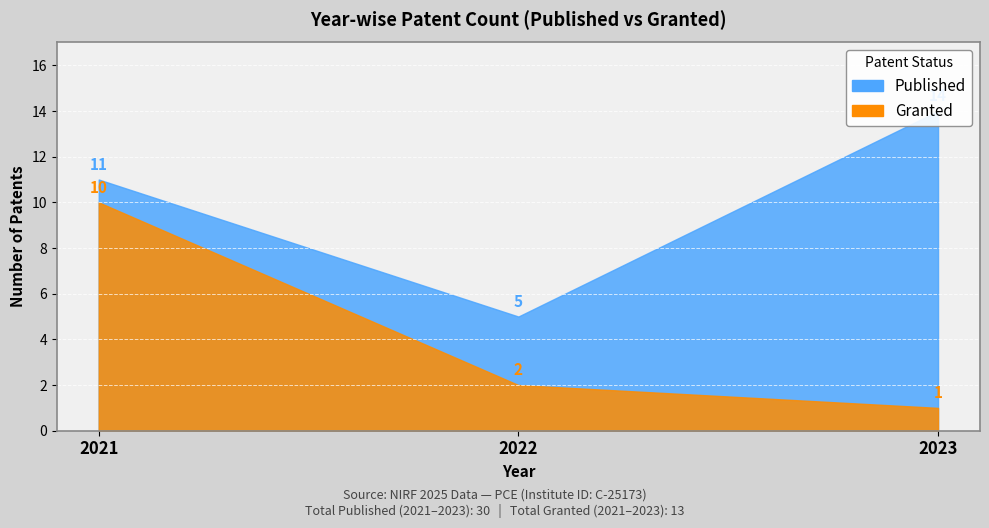

Rank the series at 2022 from highest to lowest value.

Published, Granted